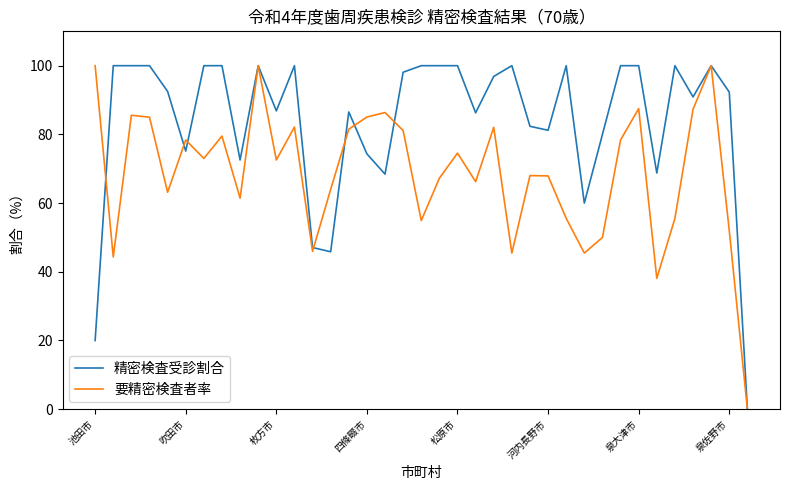

List the series in order of their overall mean, lowest first.

要精密検査者率, 精密検査受診割合